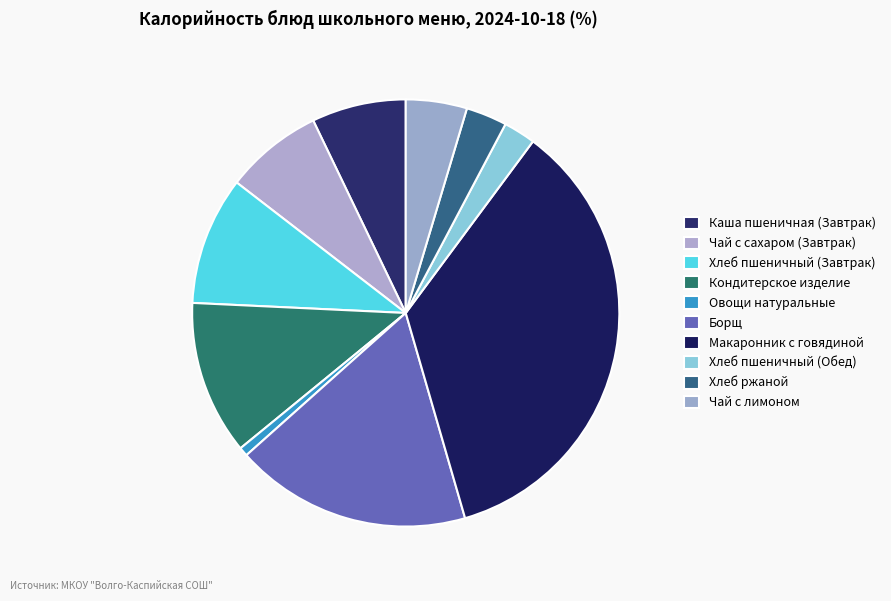

How many slices are in this pie chart?

10